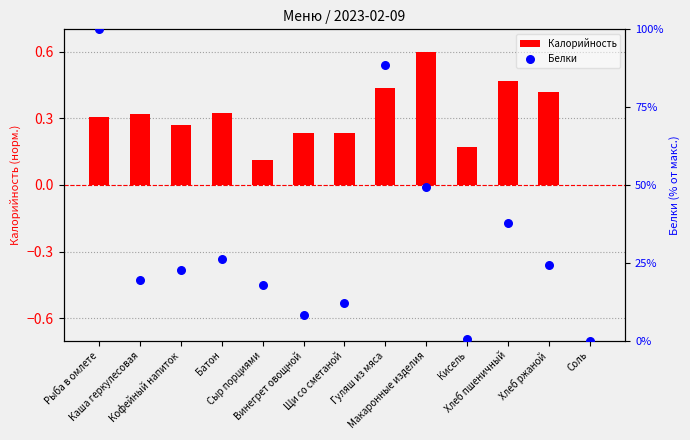

Which series has the widest spread of Y values?

Белки